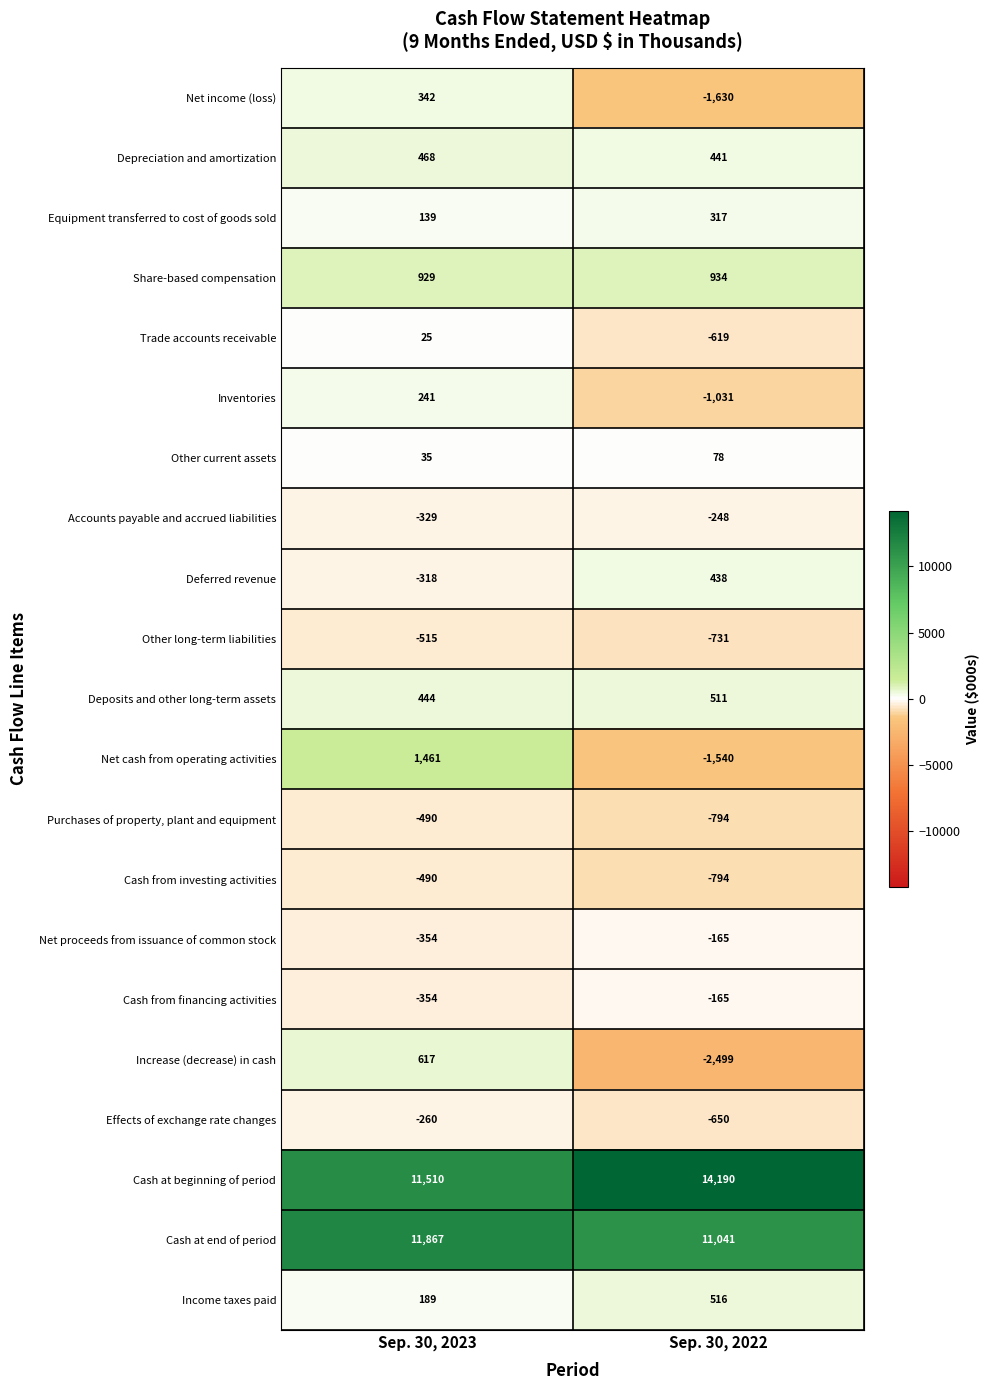

What is the difference between the maximum and minimum values in the Share-based compensation series?

5